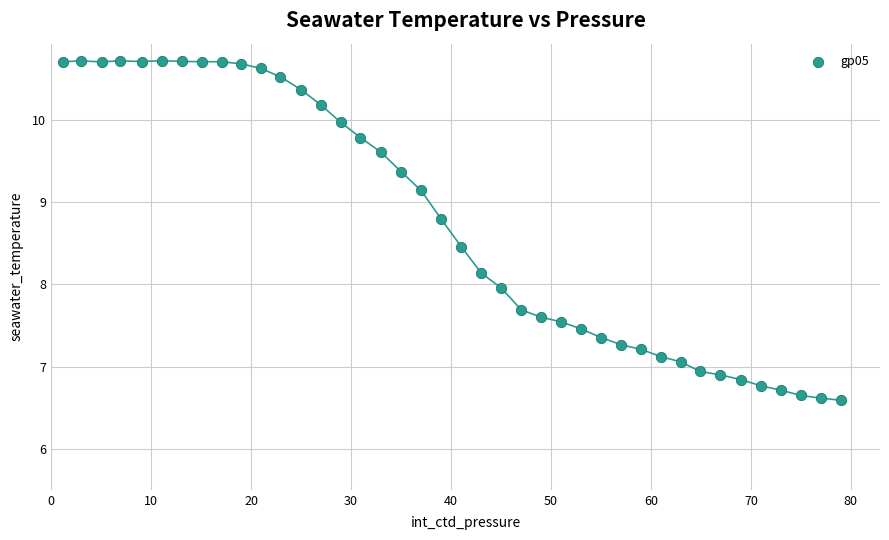

What is the range of X values (max minus min)?

77.9